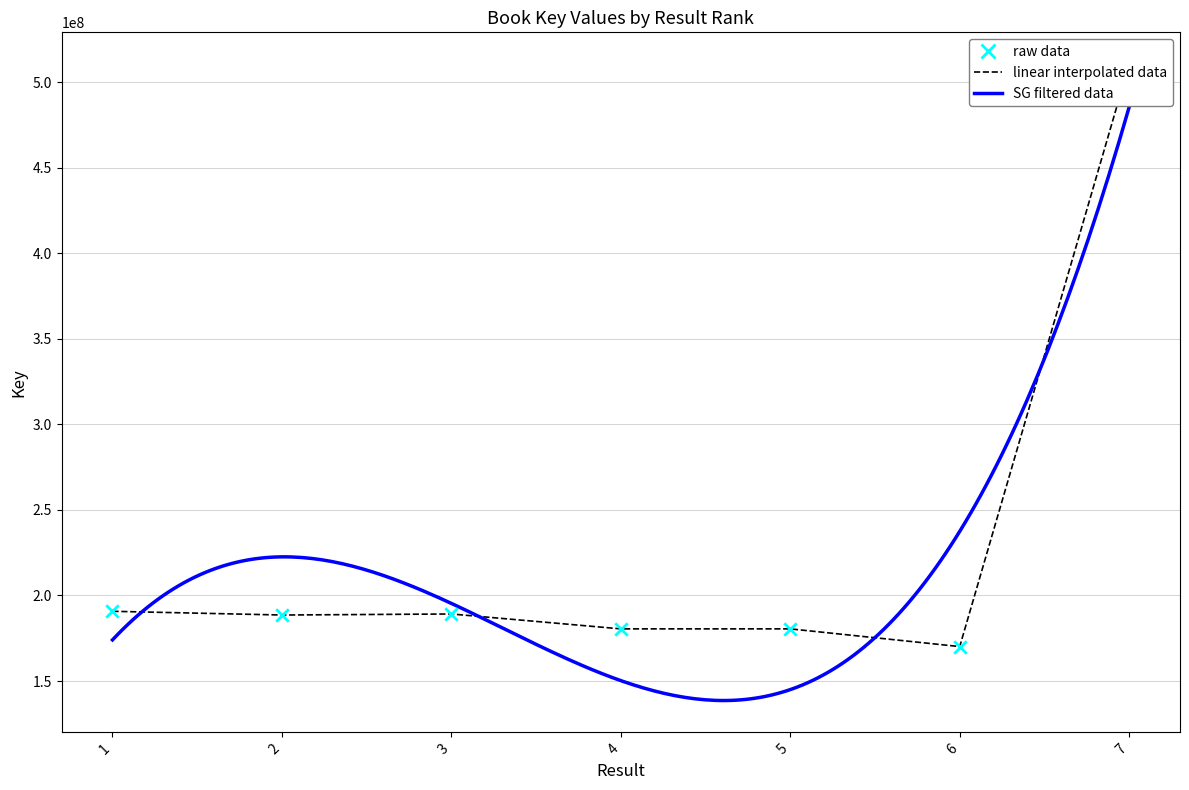

What is the change in value from 1 to 5?

-10271511